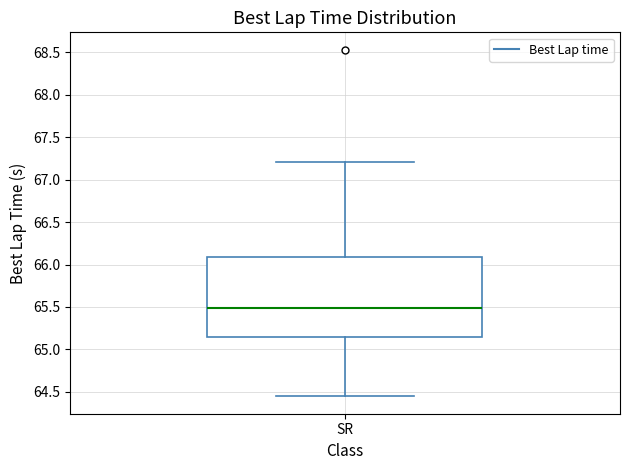

Transcribe this box plot: give where the median line is, the range the box spans, and where the two whiskers end, as read against the y-axis. The values are not printed on the chart, so give them approximately, as read against the axis.

median 65.50, box 65.15 to 66.10, whiskers 64.45 to 67.20